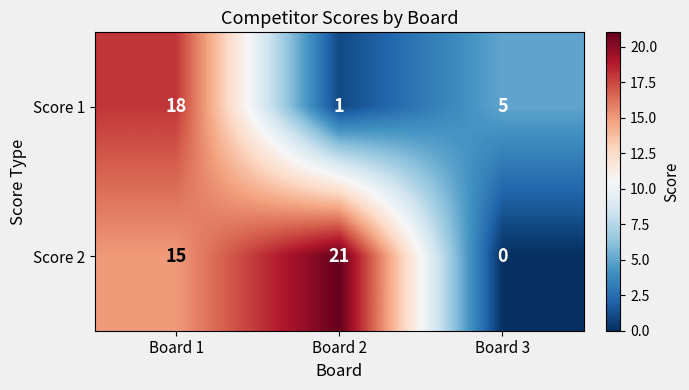

List the series in order of their overall mean, lowest first.

Score 1, Score 2